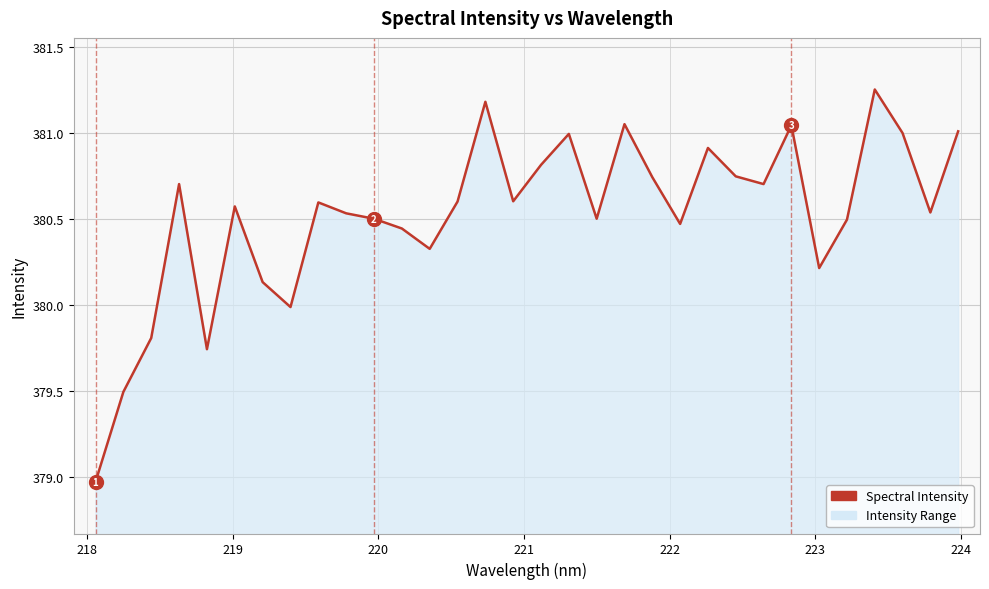

What is the difference between the maximum and minimum values?

2.3